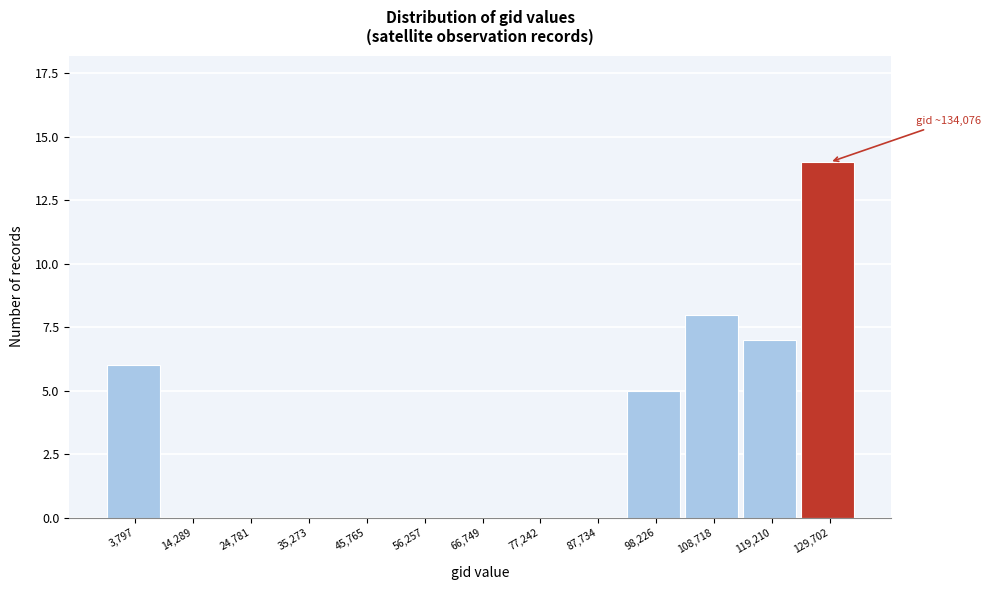

Reading left to right, transcribe all the data shown in this chart.

3,797=6	14,289=0	24,781=0	35,273=0	45,765=0	56,257=0	66,749=0	77,242=0	87,734=0	98,226=5	108,718=8	119,210=7	129,702=14